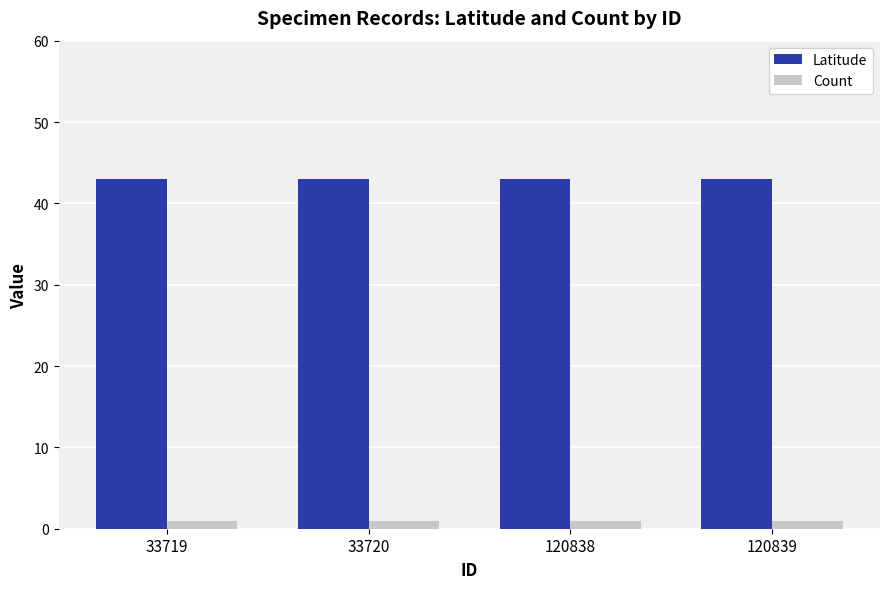

What is the value of the Latitude bar at the 1st from the left?

43.0